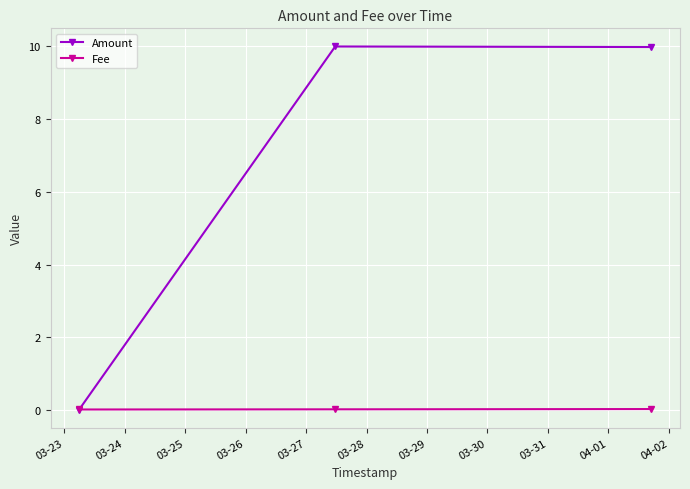

What is the greatest value displayed?

10.0